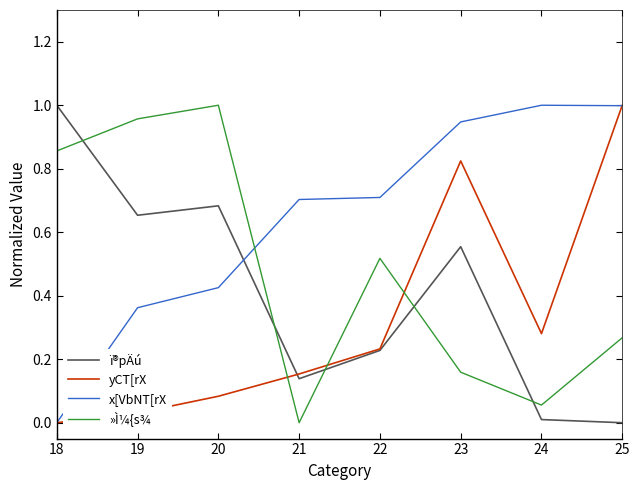

Between 19 and 21, which series saw the biggest shift?

»Ì¼{s¾